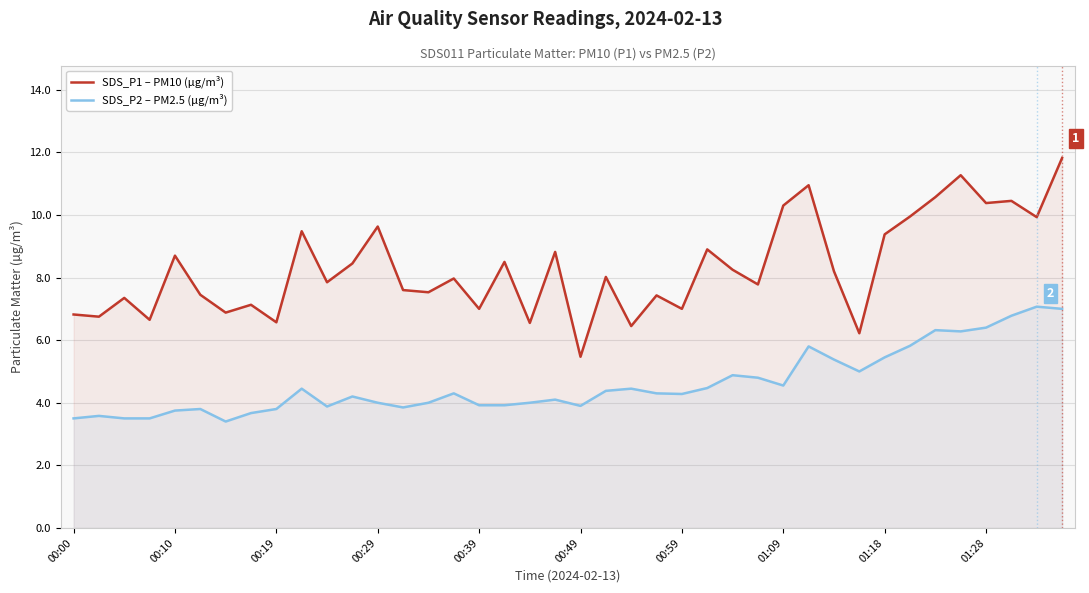

What is the maximum value for SDS_P2 – PM2.5 (µg/m³)?

7.1